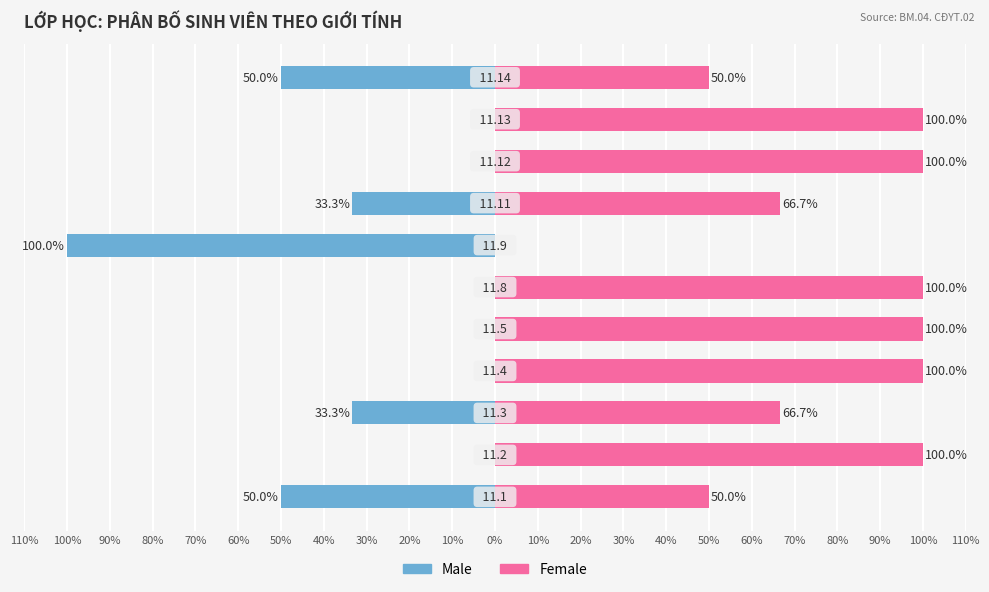

What is the difference between the second highest and second lowest values in the Male series?

50.0